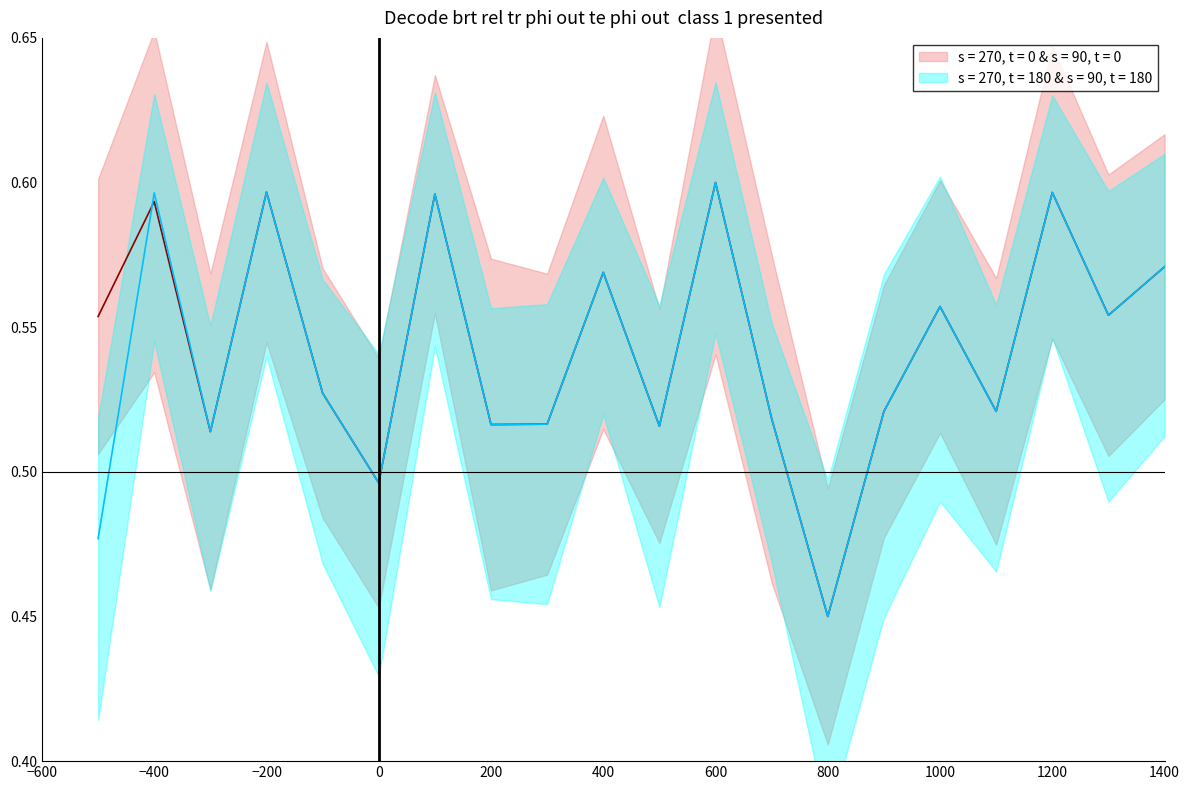

What is the difference between the maximum and minimum values in the s = 270, t = 0 & s = 90, t = 0 series?

0.1